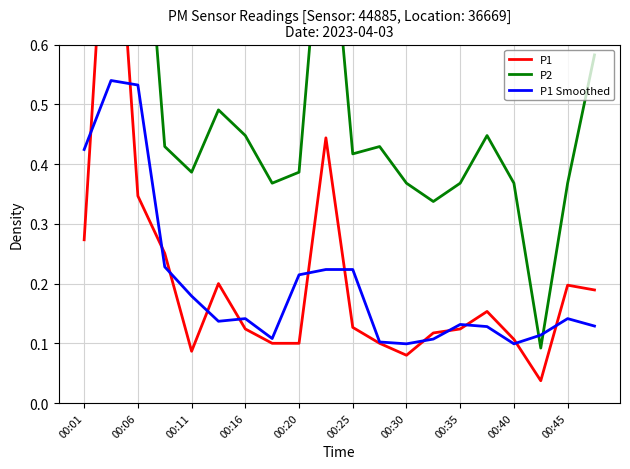

The P1 Smoothed series shows 0.3 at 00:25. True or false?

False